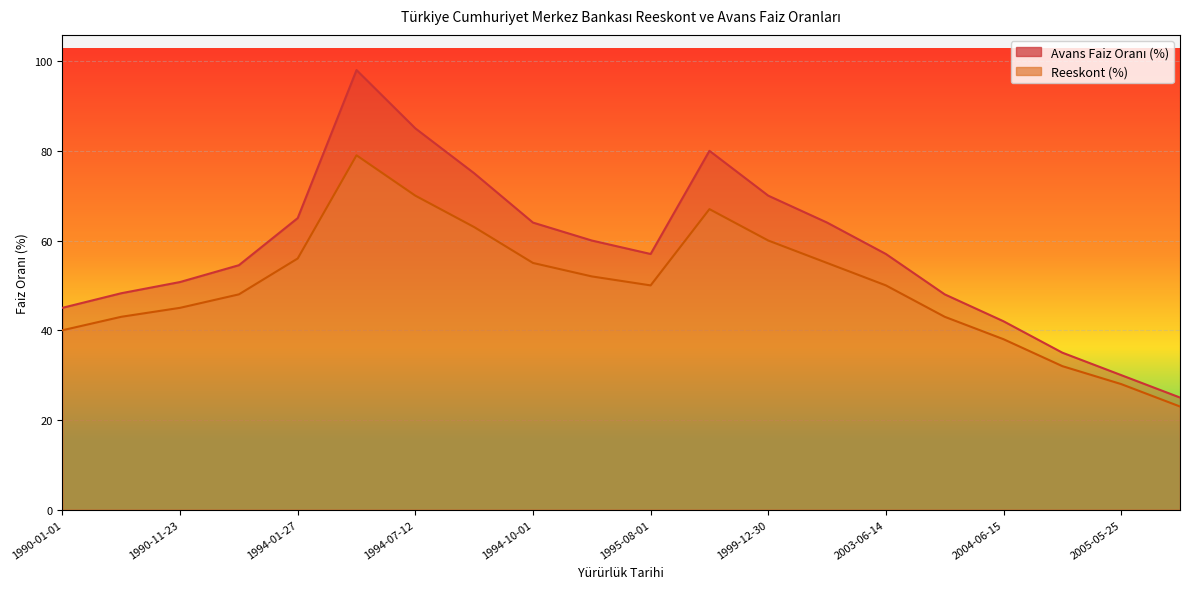

The value of Avans Faiz Oranı (%) at 1994-07-12 is 85.0. True or false?

True